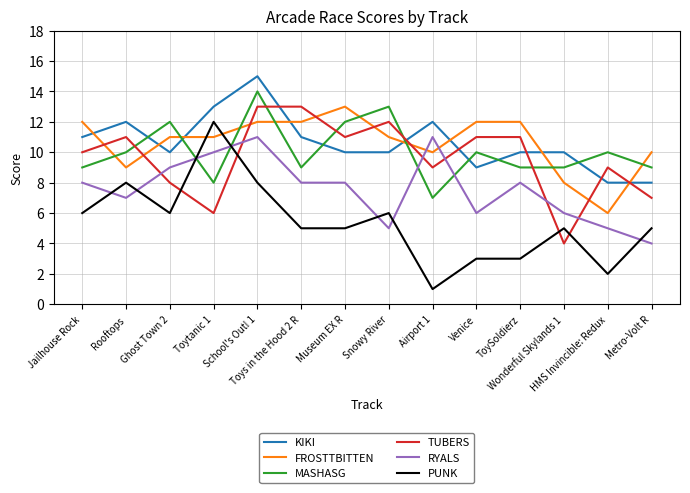

True or false: TUBERS has more than 1 interior local peaks.

True